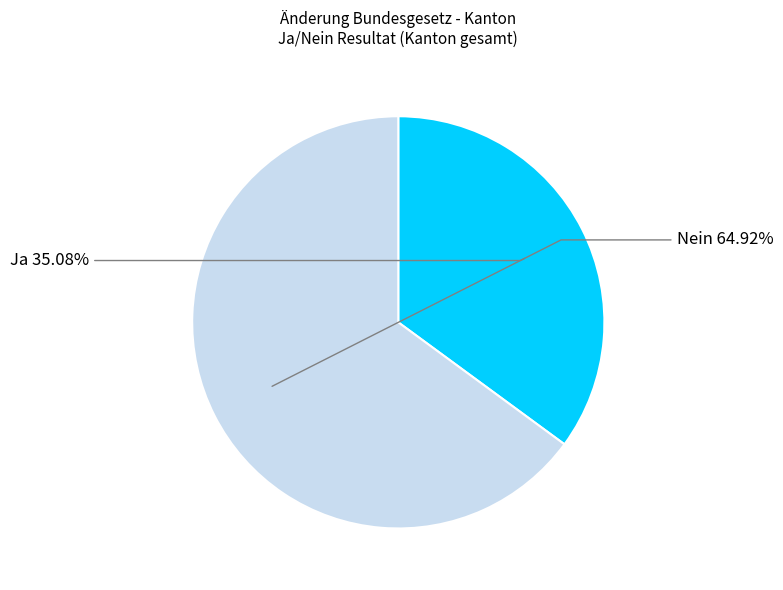

Is there any slice that represents more than half of the pie?

Yes